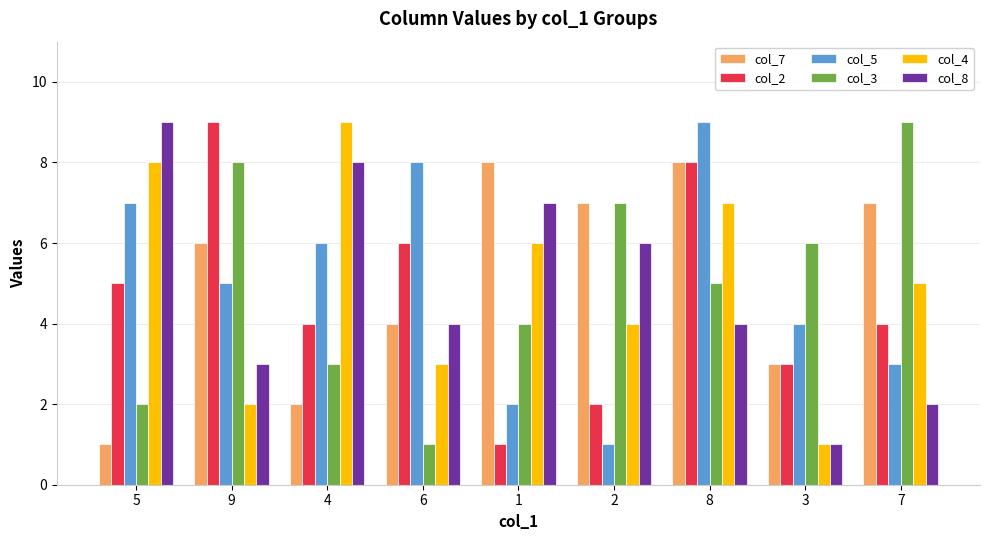

At which label does col_7 reach its minimum?

5